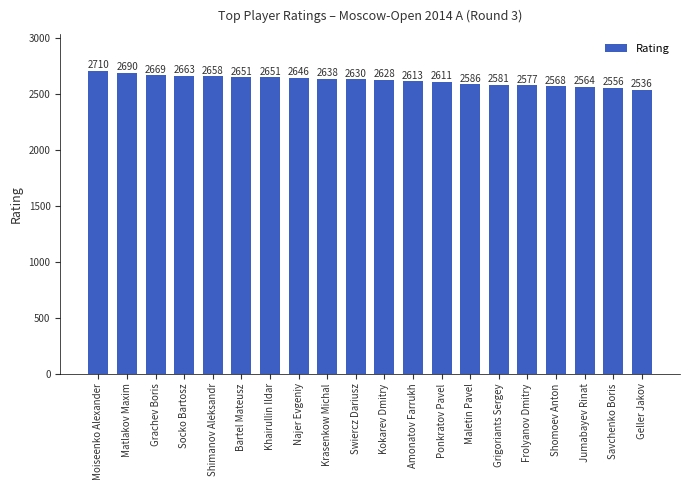

Where does the data first go above 2630?

Moiseenko Alexander